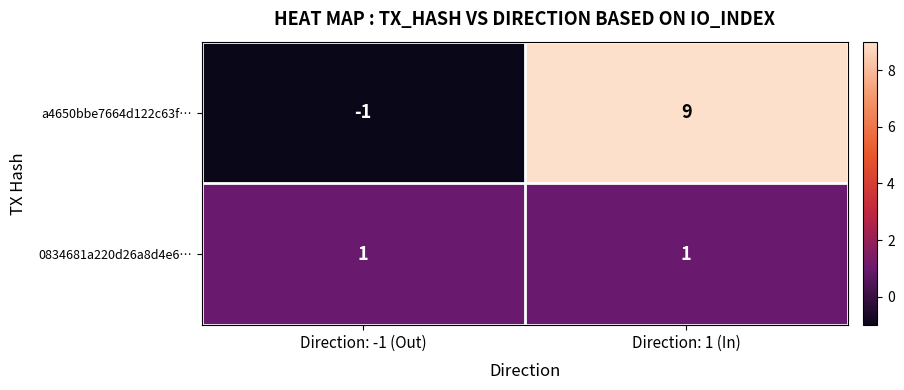

Is the value of 0834681a220d26a8d4e6… at Direction: -1 (Out) greater than the value of a4650bbe7664d122c63f… at Direction: 1 (In)?

No